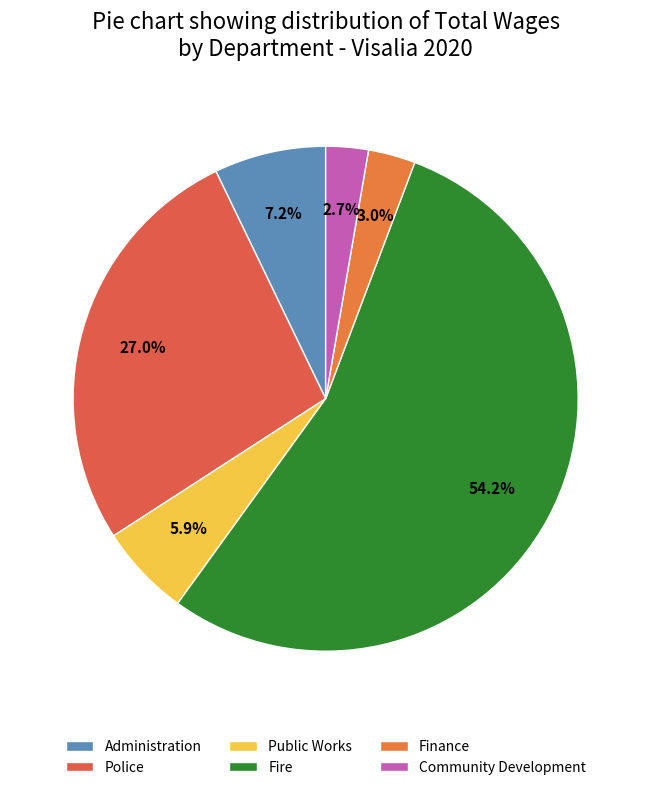

What percentage is the Public Works slice, to the nearest percent?

6%